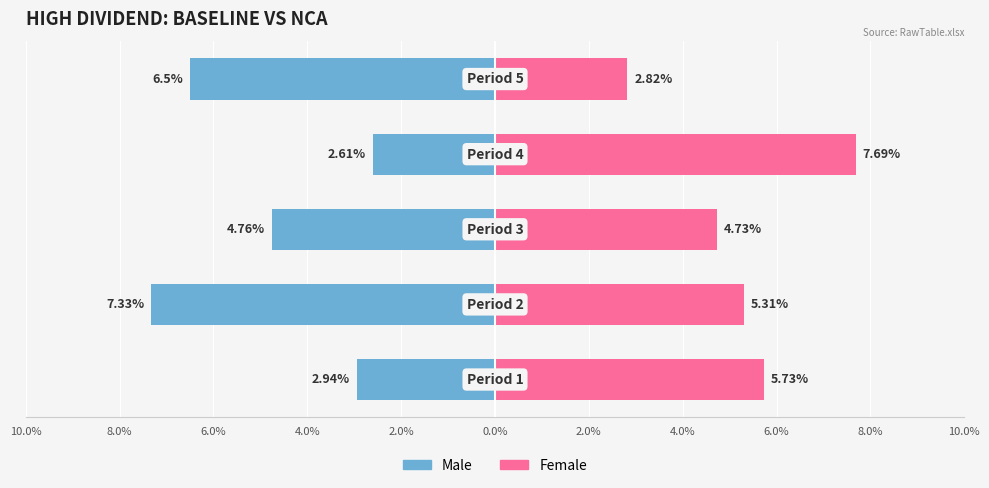

How many data points in Female are less than 5?

2